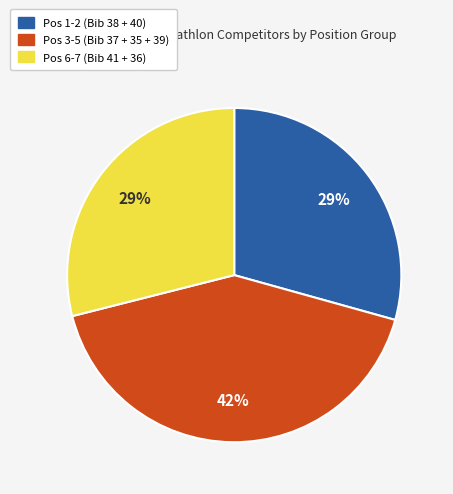

To the nearest percent, what is the difference between the largest and smallest slice percentages?

13%